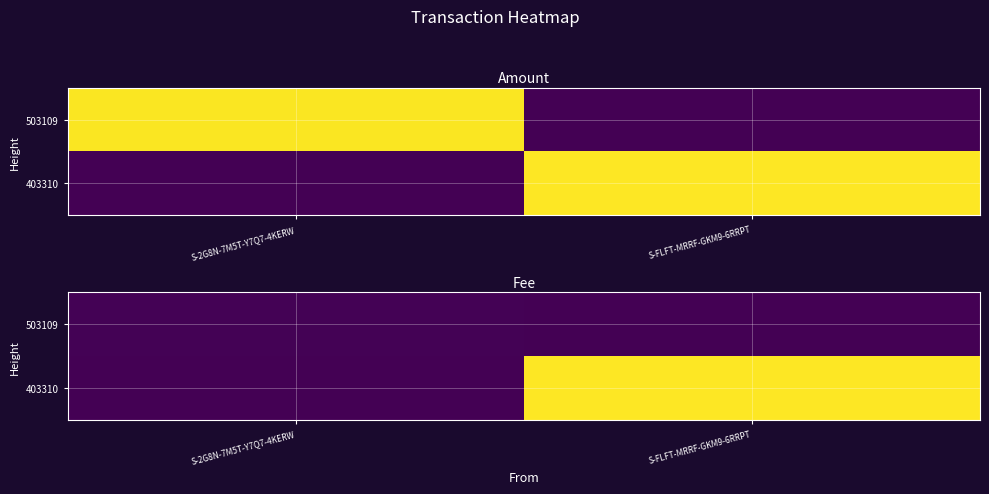

Rank the categories by 503109 value from lowest to highest.

S-FLFT-MRRF-GKM9-6RRPT, S-2G8N-7M5T-Y7Q7-4KERW